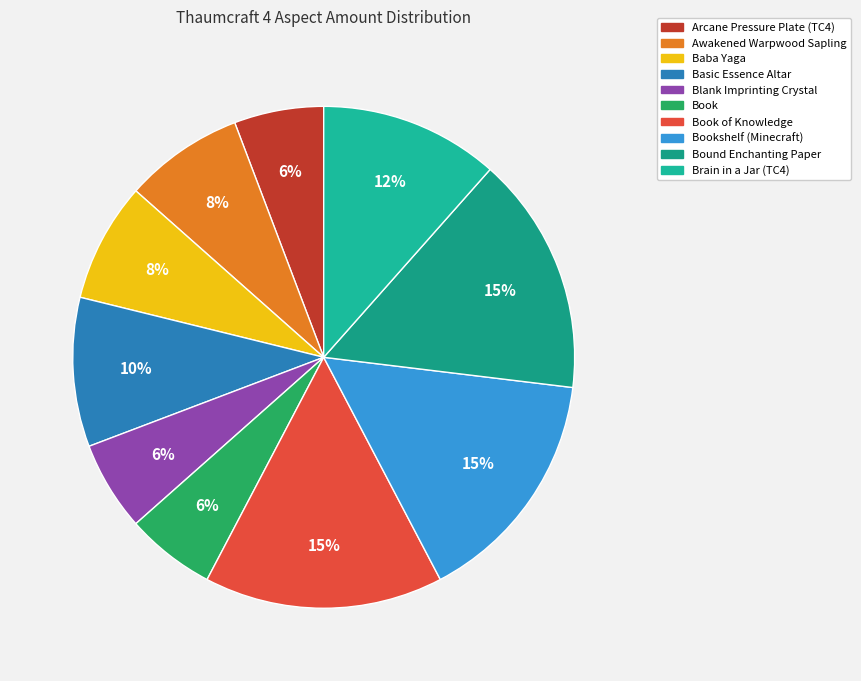

How many slices are in this pie chart?

10